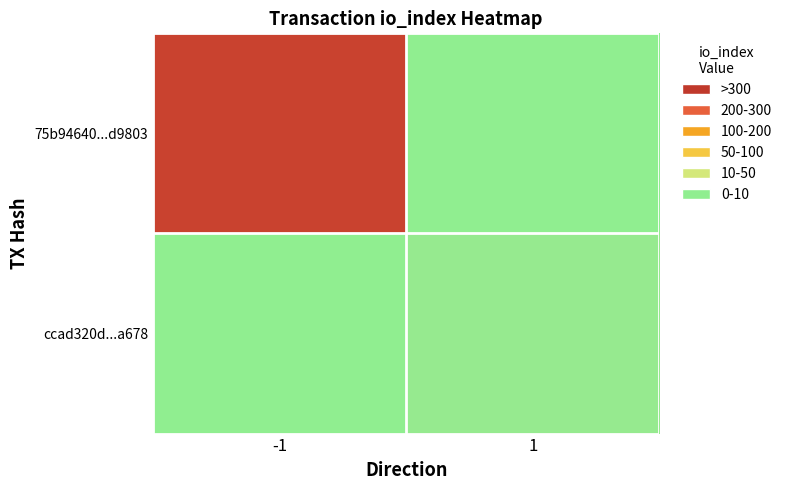

Between -1 and 1, which is larger?

-1